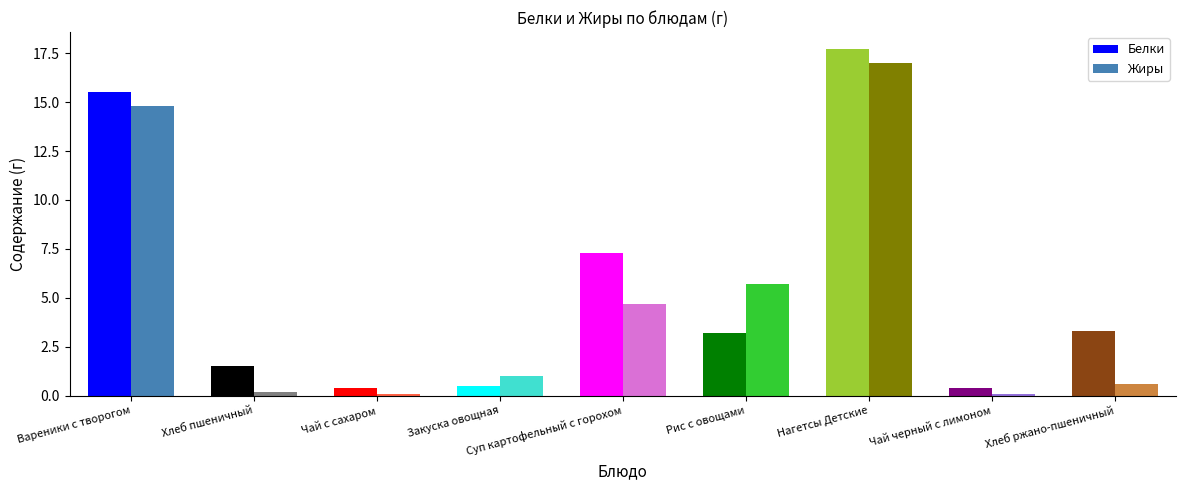

Between Чай черный с лимоном and Хлеб ржано-пшеничный, which series saw the biggest shift?

Белки